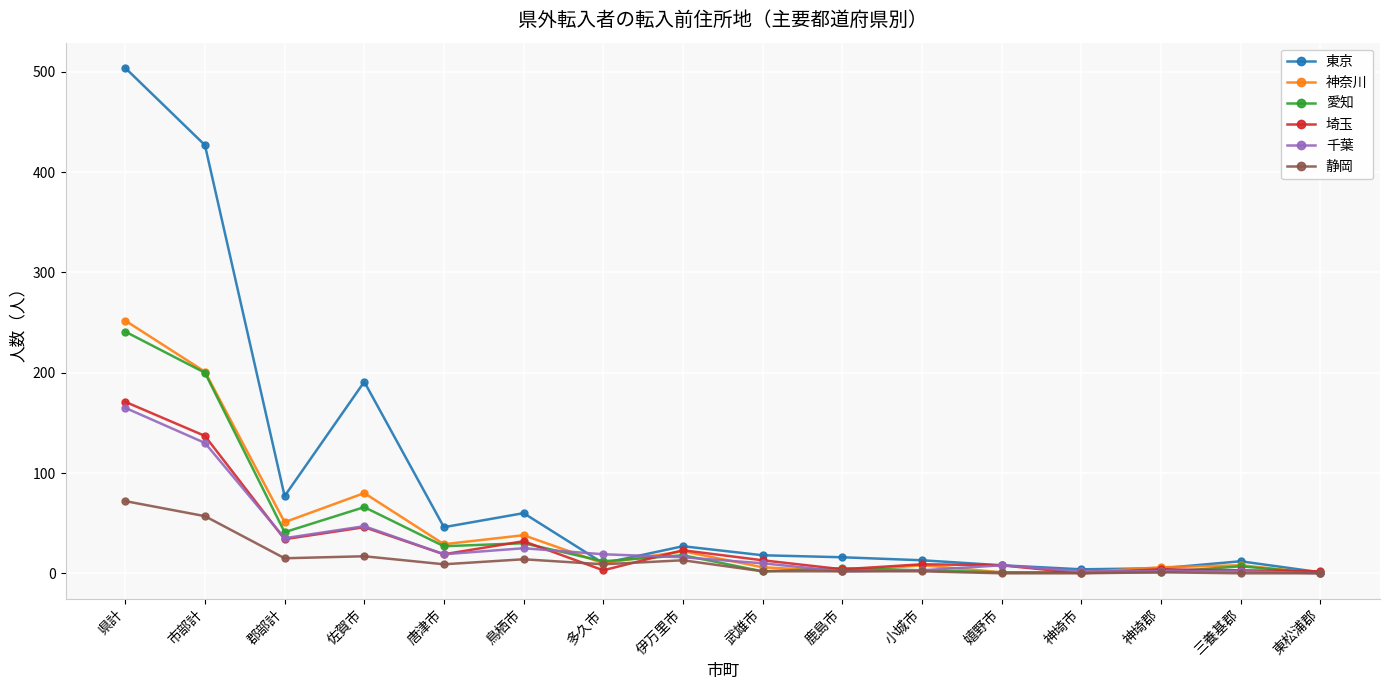

What is the sum of all 埼玉 values?

508